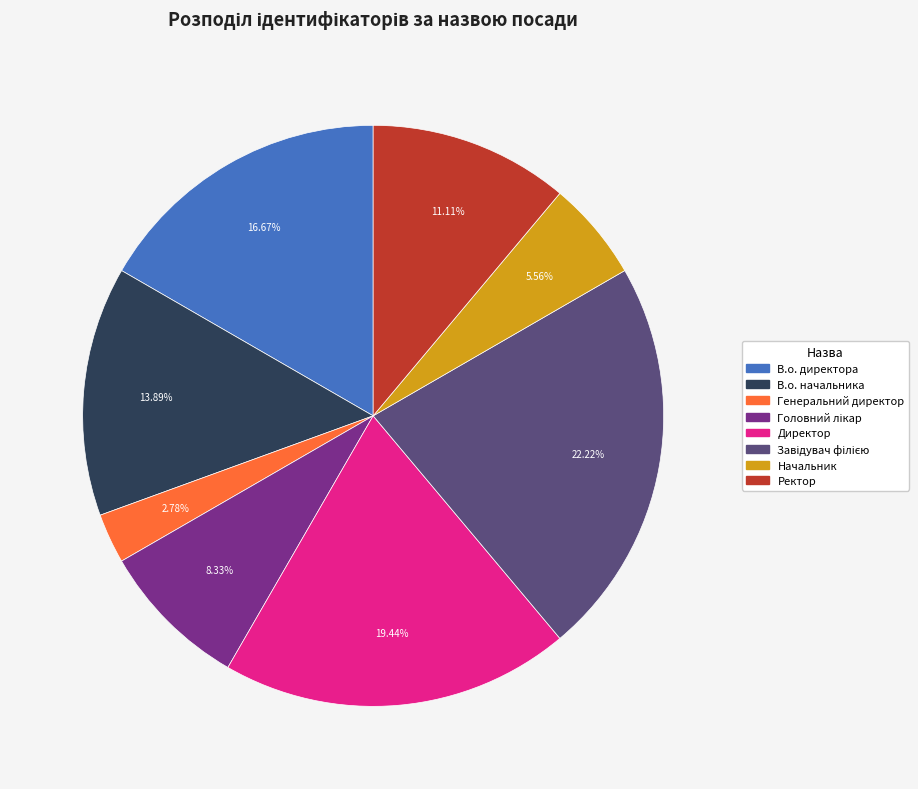

To the nearest percent, what is the difference between the largest and smallest slice percentages?

19%